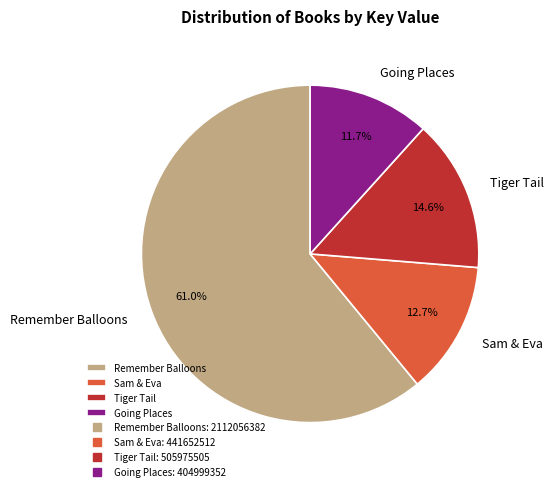

How many segments does this pie chart have?

4